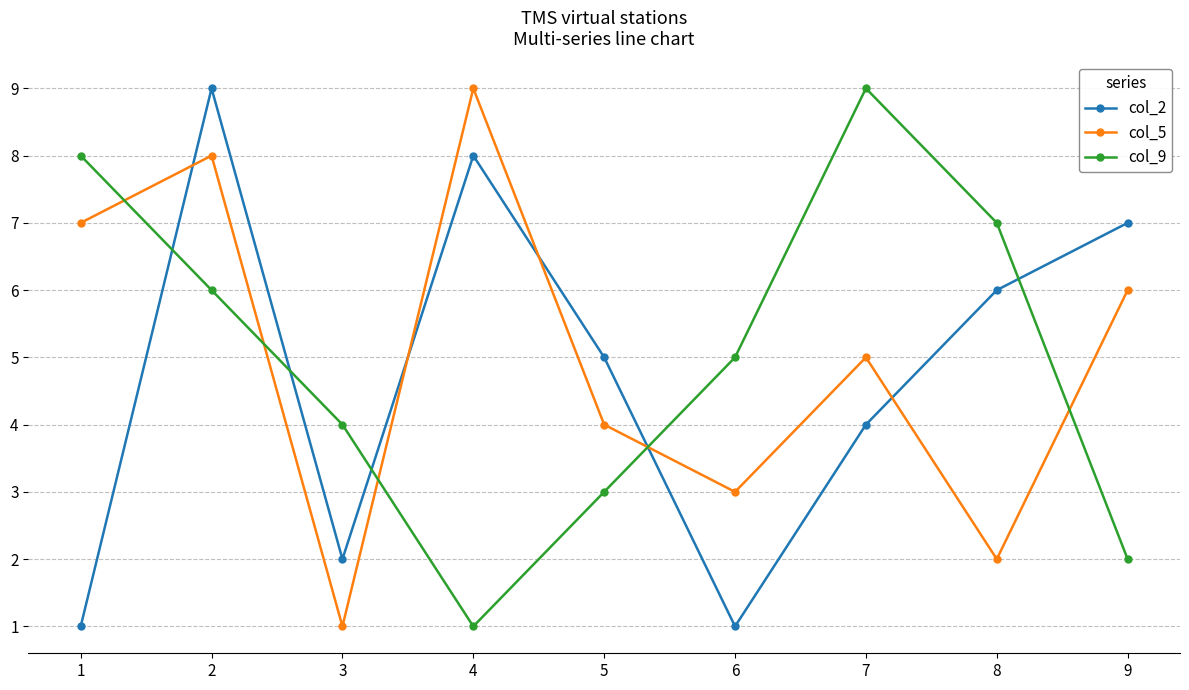

How many data points does each series have?

9